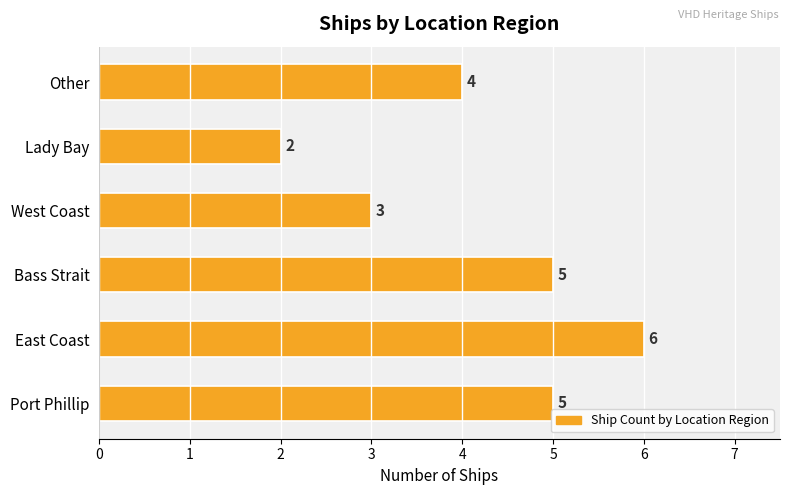

The value at Bass Strait is 5. True or false?

True